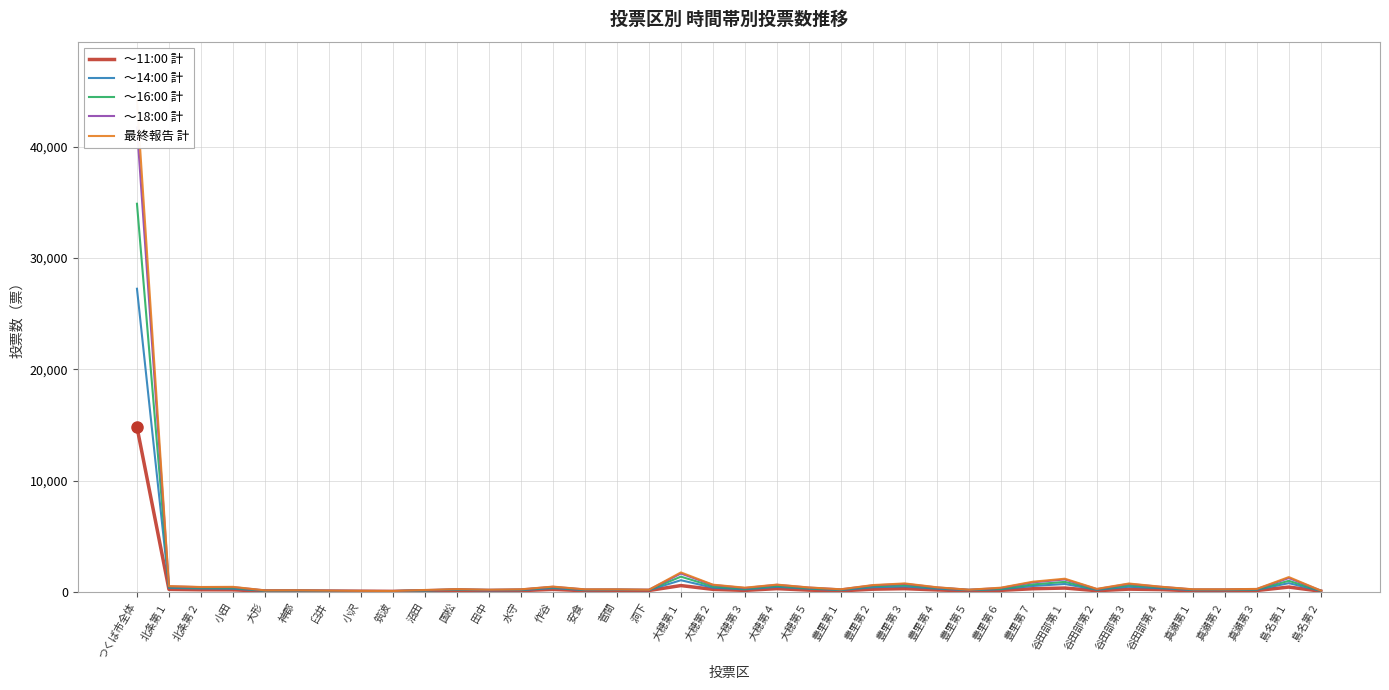

True or false: ～16:00 計 and ～18:00 計 cross at least once.

False